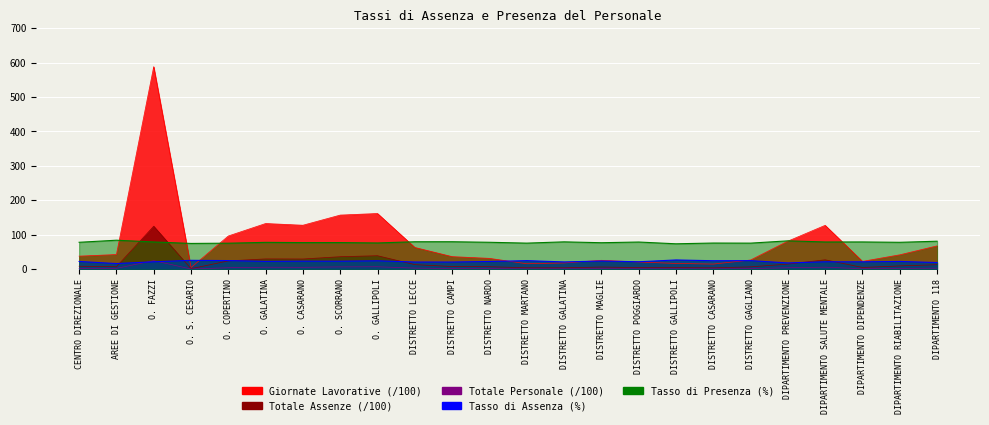

In Tasso di Assenza, how many points are higher than both neighbors (excluding endpoints)?

9